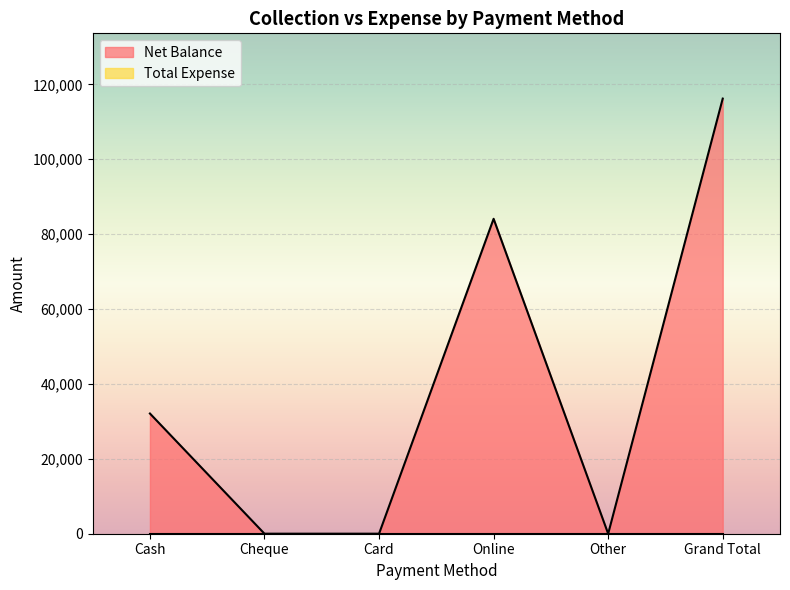

Reading left to right, list all the values displayed in this chart.

32100	0	0	84100	0	116200